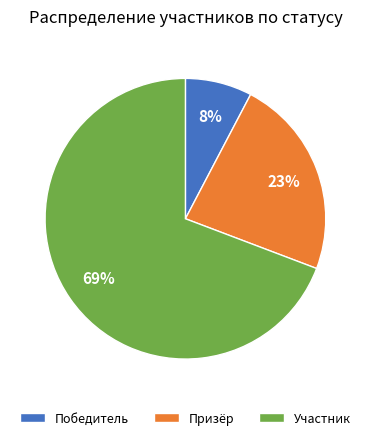

Which category has the smallest portion of the pie?

Победитель